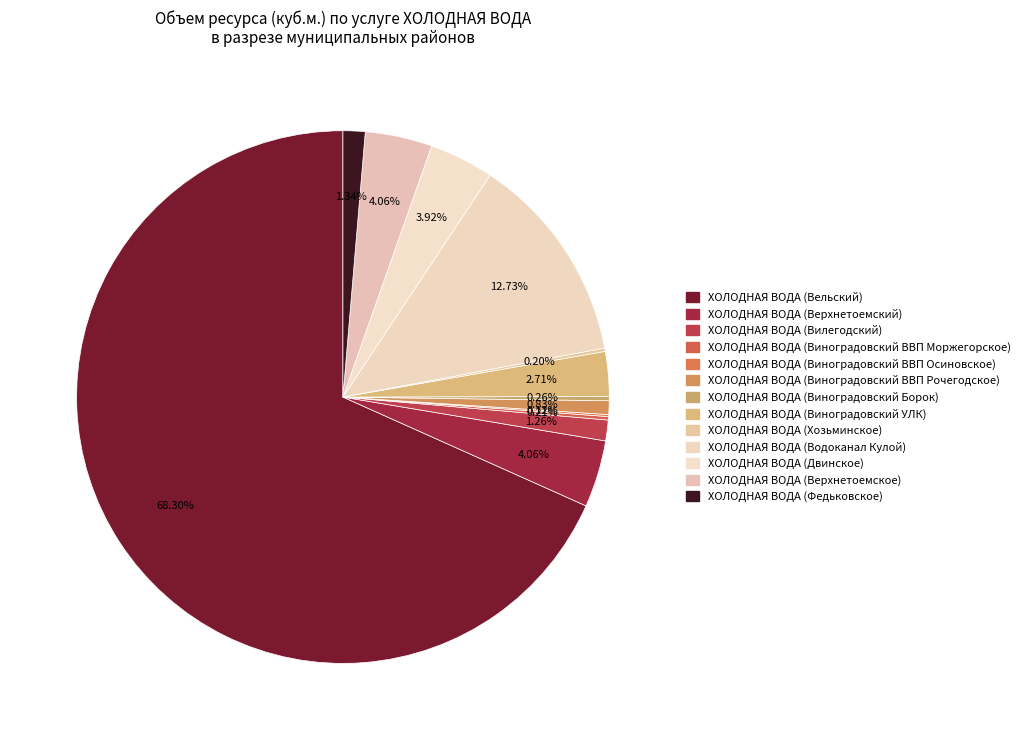

Combined, what portion of the pie is ХОЛОДНАЯ ВОДА (Виноградовский ВВП Осиновское) and ХОЛОДНАЯ ВОДА (Водоканал Кулой)?

12.8%